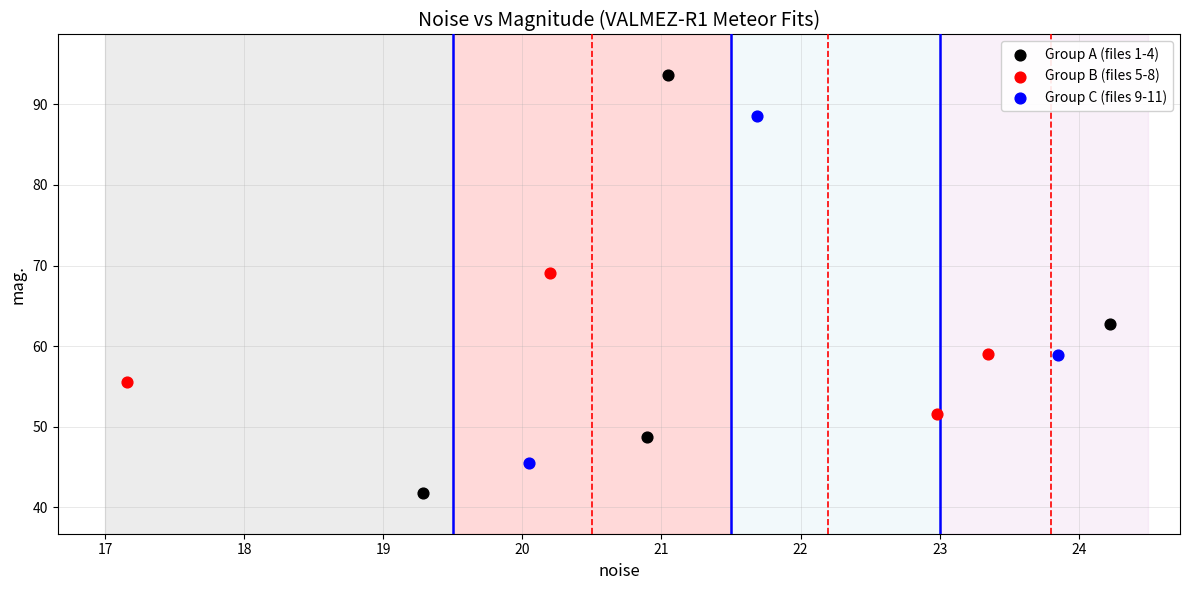

Which series reaches the minimum Y coordinate?

Group A (files 1-4)